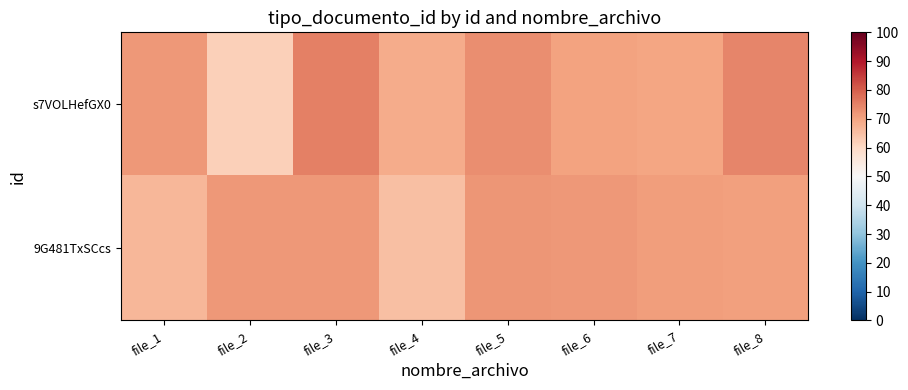

Reading left to right, what are all the values shown in this chart?

s7VOLHefGX0: file_1=71.7	file_2=62.0	file_3=75.0	file_4=68.5	file_5=73.2	file_6=70.1	file_7=69.8	file_8=74.3
9G481TxSCcs: file_1=66.5	file_2=71.7	file_3=71.7	file_4=65.2	file_5=72.0	file_6=71.7	file_7=71.0	file_8=70.5